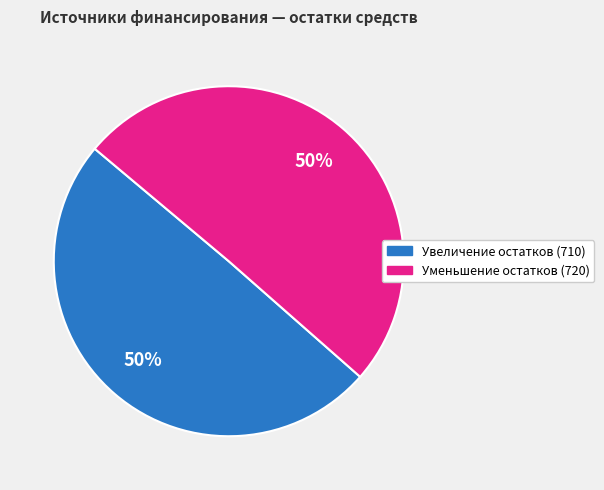

To the nearest percent, what is the average slice percentage?

50%